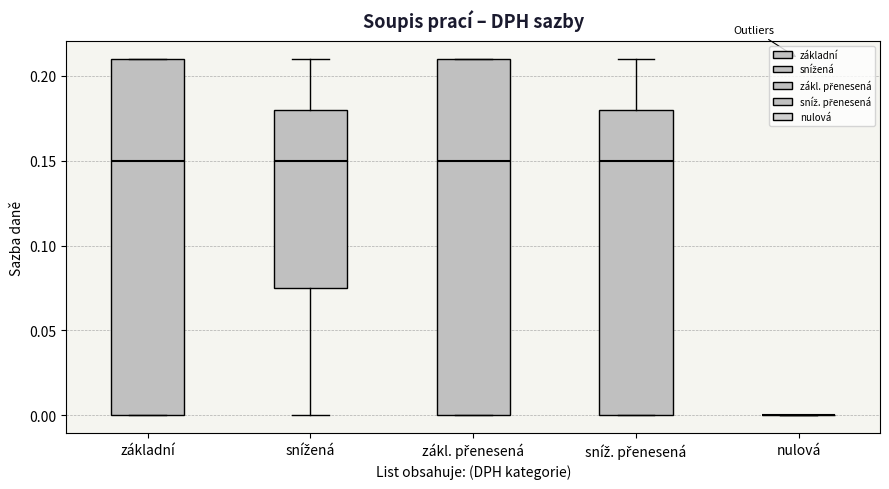

Reading left to right, read every box against the y-axis: the position of its median line, the range the box covers, and the ends of its whiskers. The values are not printed on the chart, so give them approximately, as read against the axis.

základní: median 0.150, box 0.000 to 0.210, whiskers 0.000 to 0.210
snížená: median 0.150, box 0.075 to 0.180, whiskers 0.000 to 0.210
zákl. přenesená: median 0.150, box 0.000 to 0.210, whiskers 0.000 to 0.210
sníž. přenesená: median 0.150, box 0.000 to 0.180, whiskers 0.000 to 0.210
nulová: box collapsed to a line at 0.000, whiskers 0.000 to 0.000